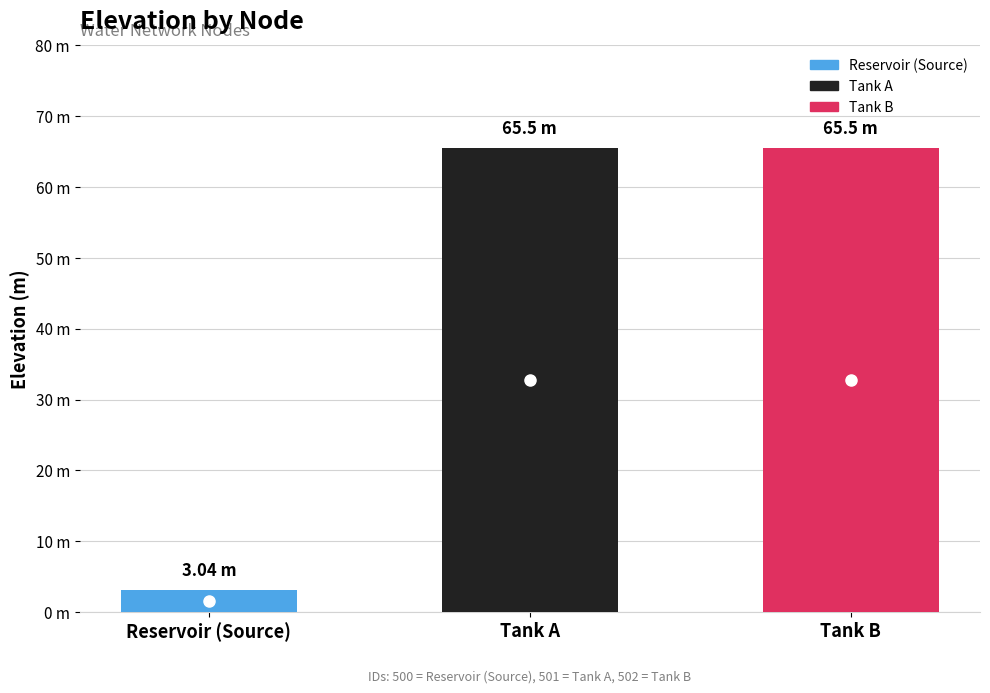

Which label corresponds to the smallest value in the chart?

Reservoir (Source)